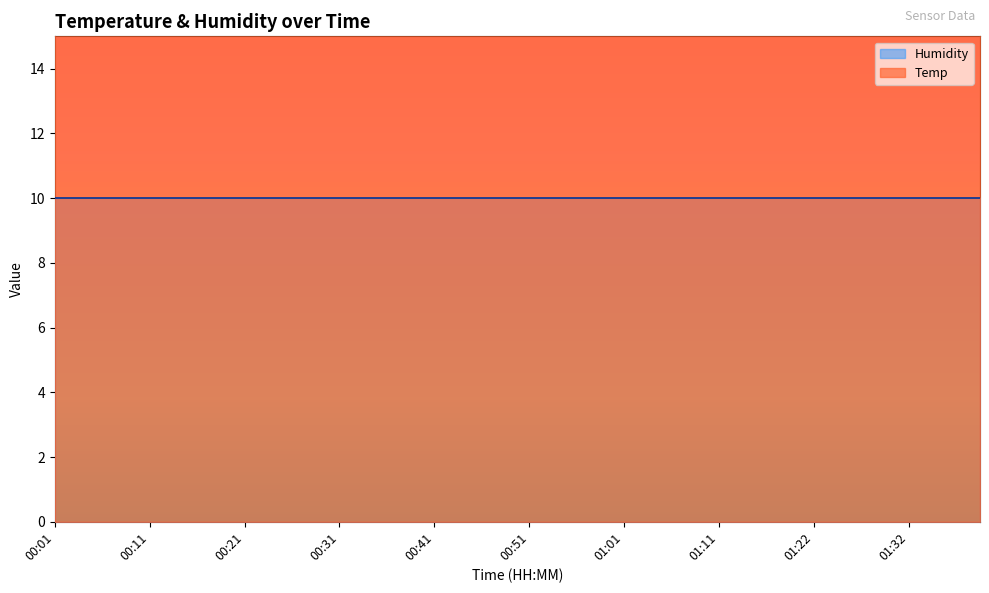

At which category does the chart reach its peak across all series?

00:01